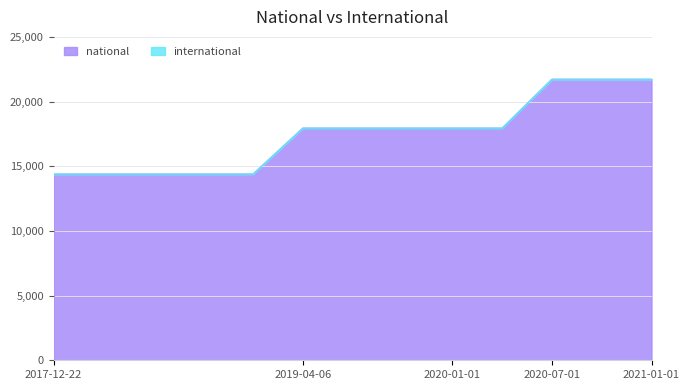

How many lines are shown in the chart?

2